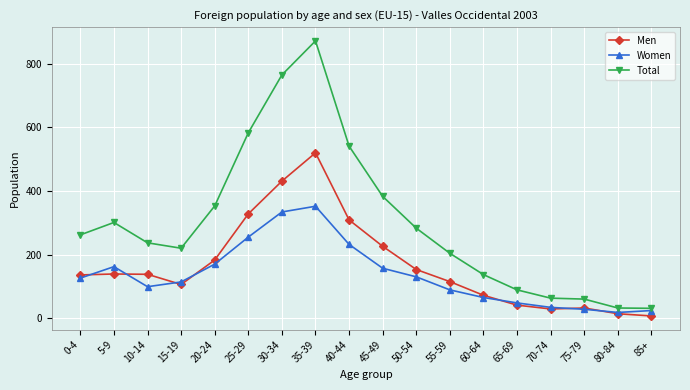

What is the total value across all series at 45-49?

766